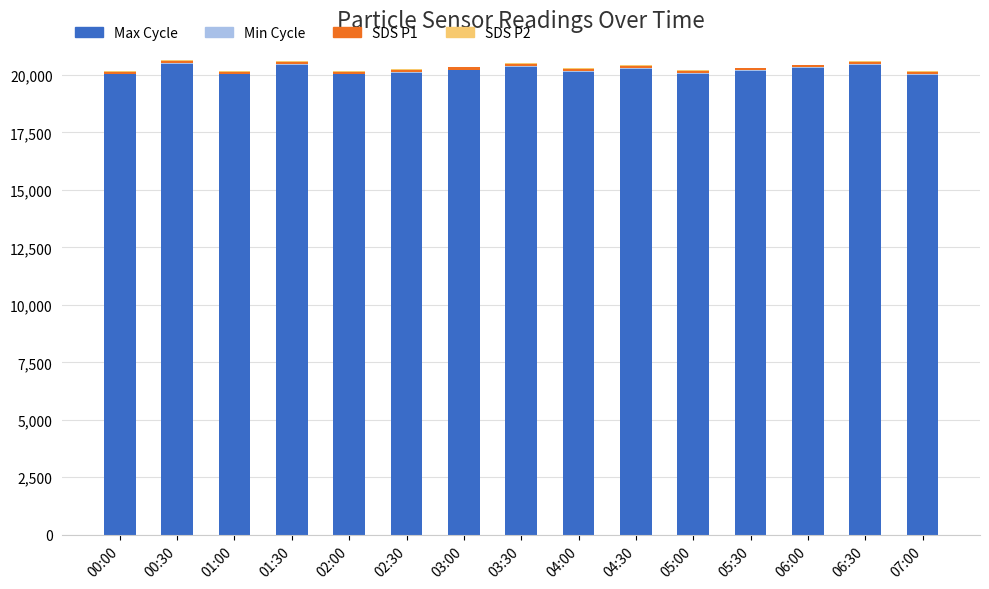

What is the highest value of the Max Cycle series?

20490.0